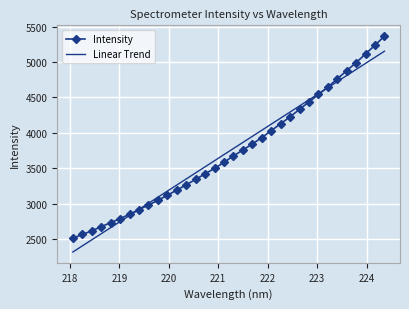

What is the highest value of the Intensity series?

5365.1